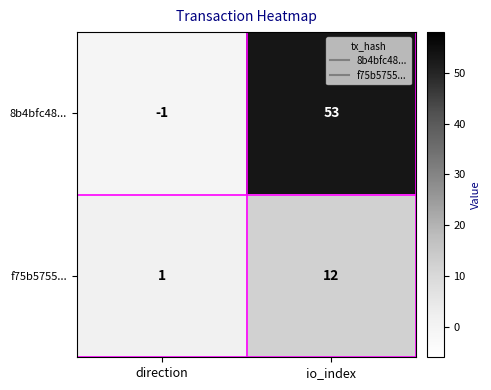

Where is 8b4bfc48... nearest to the value 26?

direction